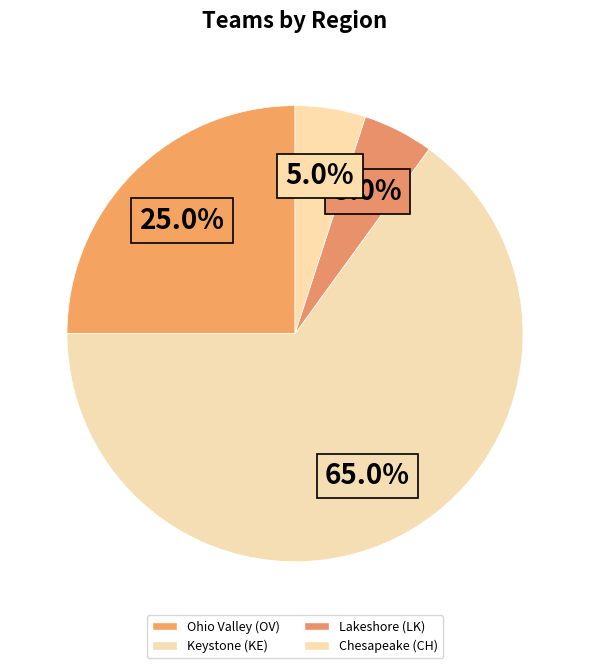

To the nearest percent, what is the average slice percentage?

25%